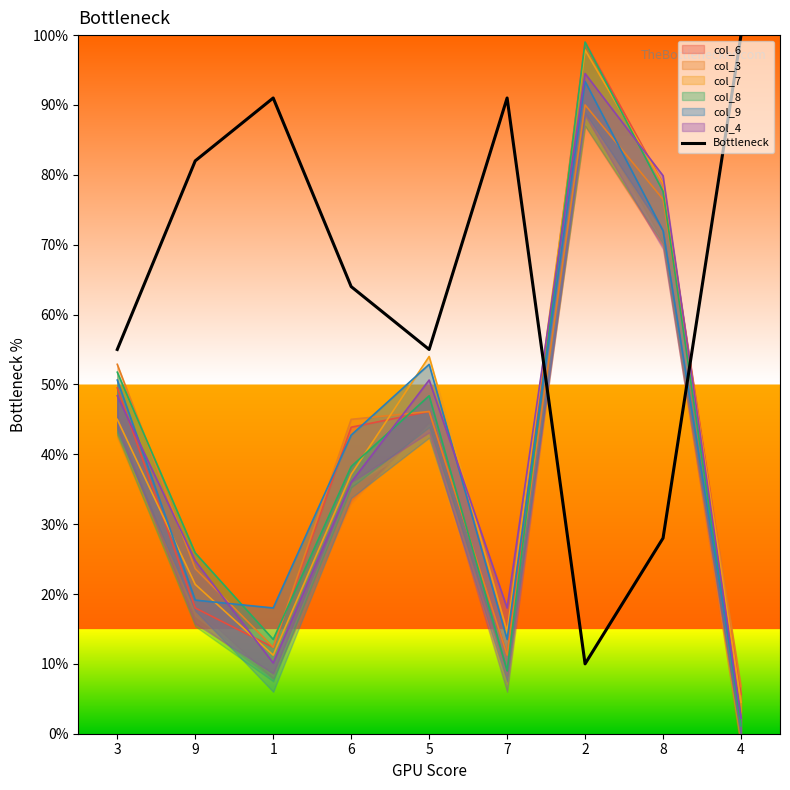

Between 4 and 2, which is larger?

4